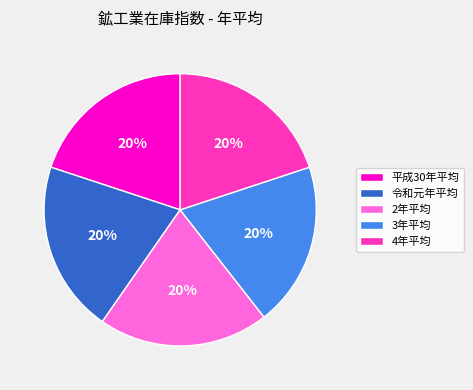

What is the ratio of the value at 令和元年平均 to the value at 3年平均?

1.0